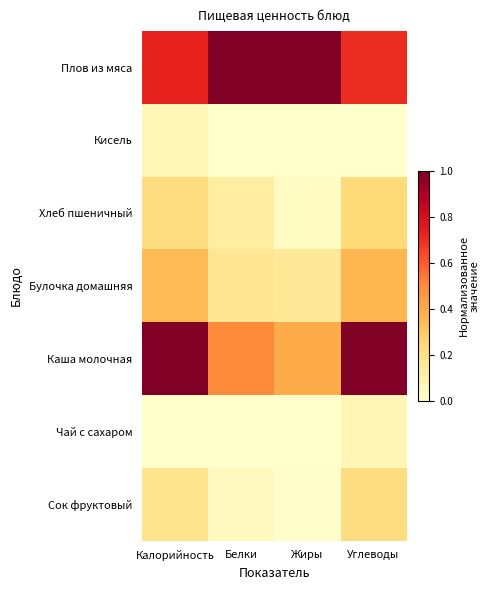

What is the total value across all series at Жиры?

1.6